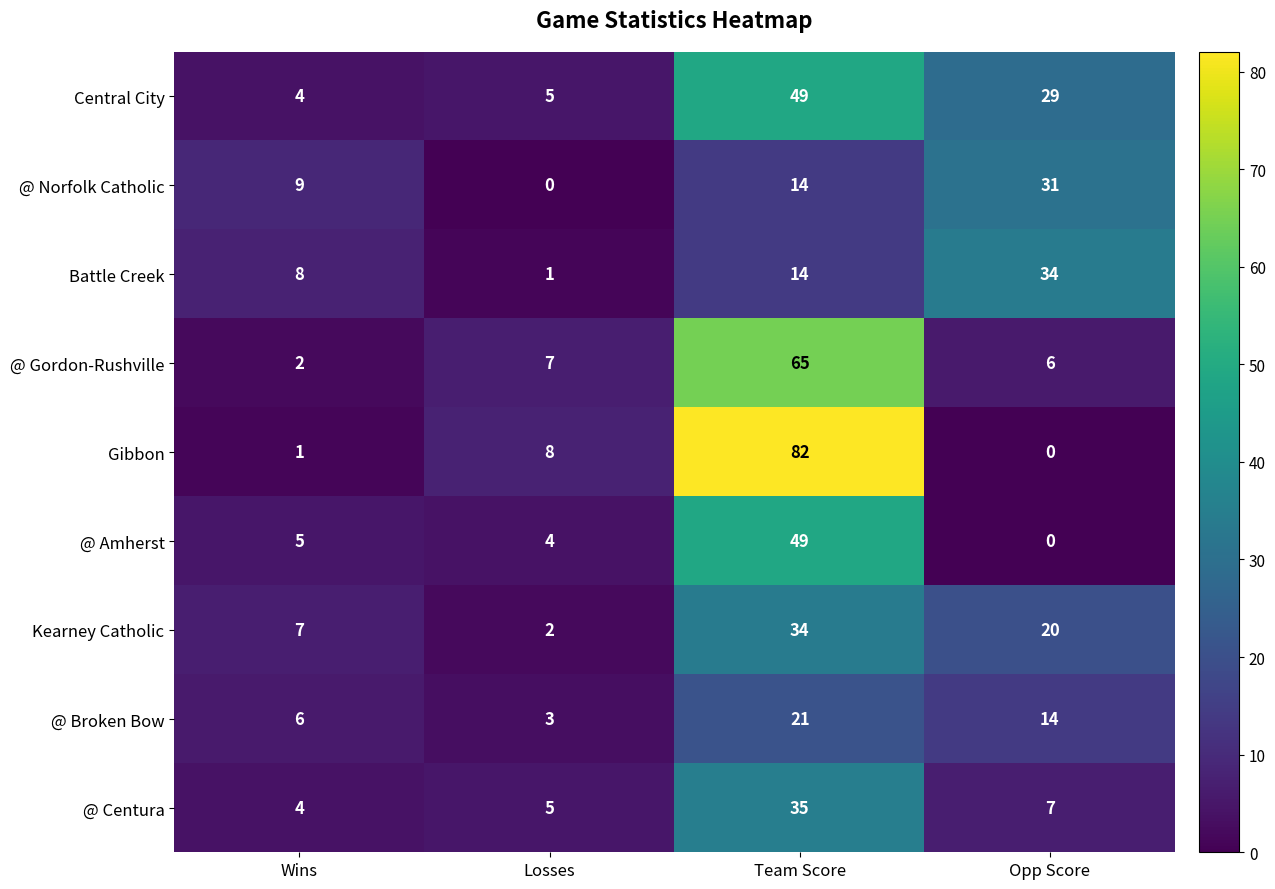

Is it true that Battle Creek equals 34 at Opp Score?

True